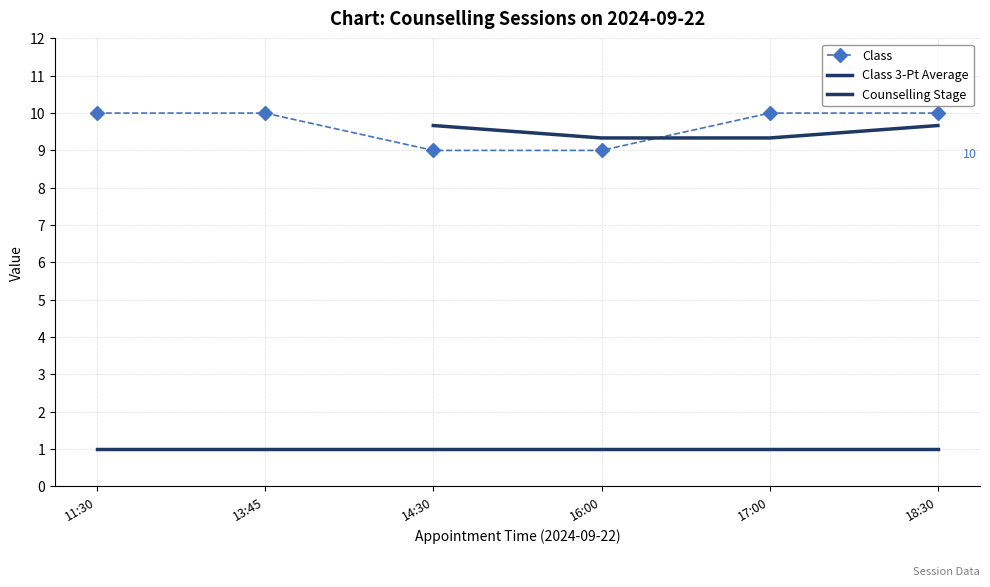

Reading right to left, transcribe all the data shown in this chart.

10	10	9	9	10	10